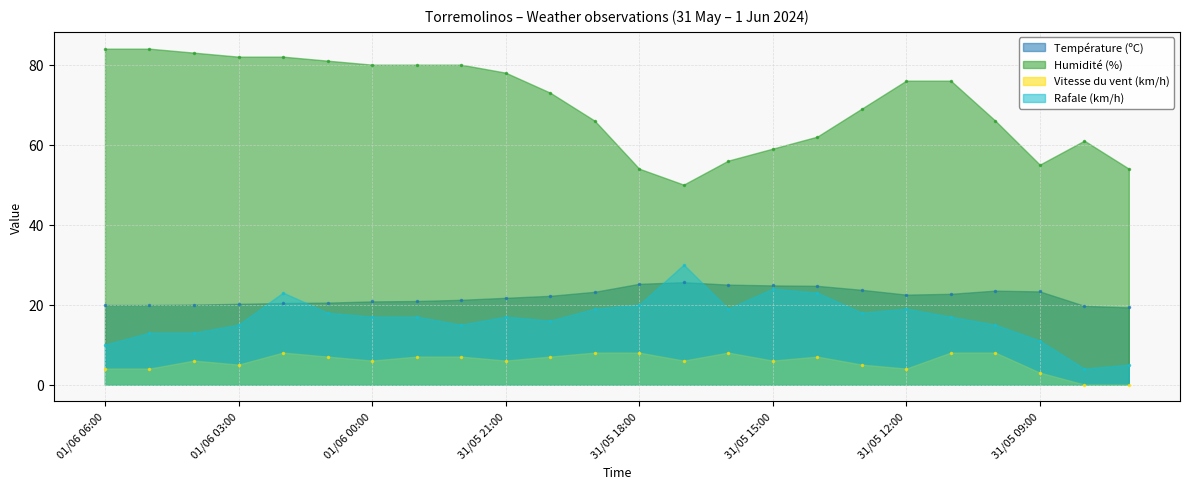

Reading left to right, transcribe all the data shown in this chart.

Température (ºC): 01/06 06:00=19.9	01/06 05:00=19.9	01/06 04:00=20.0	01/06 03:00=20.2	01/06 02:00=20.4	01/06 01:00=20.5	01/06 00:00=20.8	31/05 23:00=20.9	31/05 22:00=21.2	31/05 21:00=21.7	31/05 20:00=22.2	31/05 19:00=23.2	31/05 18:00=25.2	31/05 17:00=25.6	31/05 16:00=25.0	31/05 15:00=24.8	31/05 14:00=24.7	31/05 13:00=23.7	31/05 12:00=22.5	31/05 11:00=22.7	31/05 10:00=23.5	31/05 09:00=23.3	31/05 08:00=19.7	31/05 07:00=19.3
Humidité (%): 01/06 06:00=84.0	01/06 05:00=84.0	01/06 04:00=83.0	01/06 03:00=82.0	01/06 02:00=82.0	01/06 01:00=81.0	01/06 00:00=80.0	31/05 23:00=80.0	31/05 22:00=80.0	31/05 21:00=78.0	31/05 20:00=73.0	31/05 19:00=66.0	31/05 18:00=54.0	31/05 17:00=50.0	31/05 16:00=56.0	31/05 15:00=59.0	31/05 14:00=62.0	31/05 13:00=69.0	31/05 12:00=76.0	31/05 11:00=76.0	31/05 10:00=66.0	31/05 09:00=55.0	31/05 08:00=61.0	31/05 07:00=54.0
Vitesse du vent (km/h): 01/06 06:00=4.0	01/06 05:00=4.0	01/06 04:00=6.0	01/06 03:00=5.0	01/06 02:00=8.0	01/06 01:00=7.0	01/06 00:00=6.0	31/05 23:00=7.0	31/05 22:00=7.0	31/05 21:00=6.0	31/05 20:00=7.0	31/05 19:00=8.0	31/05 18:00=8.0	31/05 17:00=6.0	31/05 16:00=8.0	31/05 15:00=6.0	31/05 14:00=7.0	31/05 13:00=5.0	31/05 12:00=4.0	31/05 11:00=8.0	31/05 10:00=8.0	31/05 09:00=3.0	31/05 08:00=0.0	31/05 07:00=0.0
Rafale (km/h): 01/06 06:00=10.0	01/06 05:00=13.0	01/06 04:00=13.0	01/06 03:00=15.0	01/06 02:00=23.0	01/06 01:00=18.0	01/06 00:00=17.0	31/05 23:00=17.0	31/05 22:00=15.0	31/05 21:00=17.0	31/05 20:00=16.0	31/05 19:00=19.0	31/05 18:00=20.0	31/05 17:00=30.0	31/05 16:00=19.0	31/05 15:00=24.0	31/05 14:00=23.0	31/05 13:00=18.0	31/05 12:00=19.0	31/05 11:00=17.0	31/05 10:00=15.0	31/05 09:00=11.0	31/05 08:00=4.0	31/05 07:00=5.0